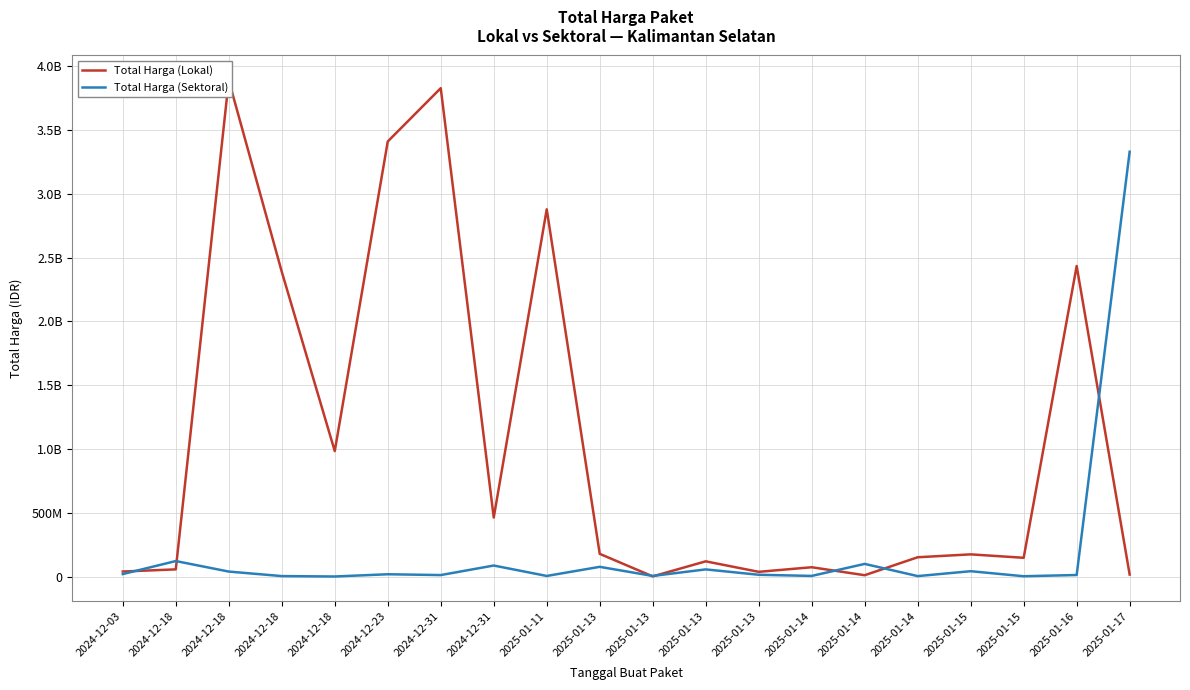

Is the value of Total Harga (Sektoral) at 2025-01-13 greater than the value of Total Harga (Lokal) at 2025-01-14?

Yes